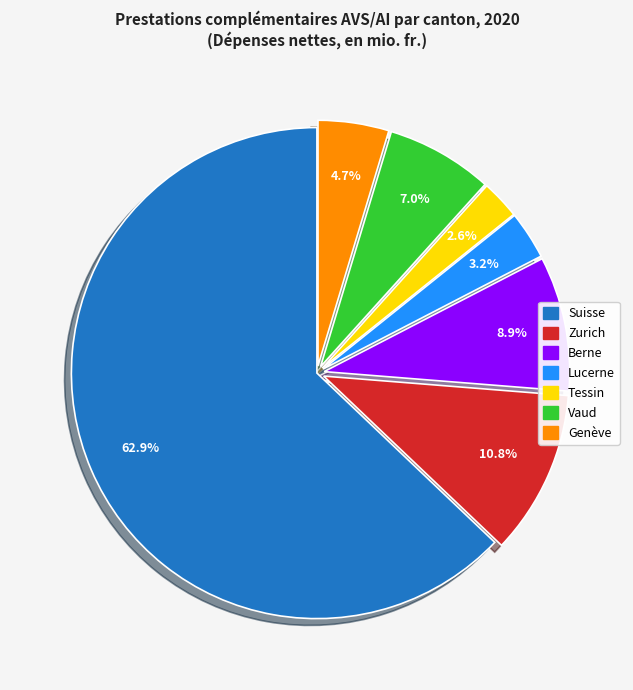

What is the largest slice in the pie chart?

Suisse